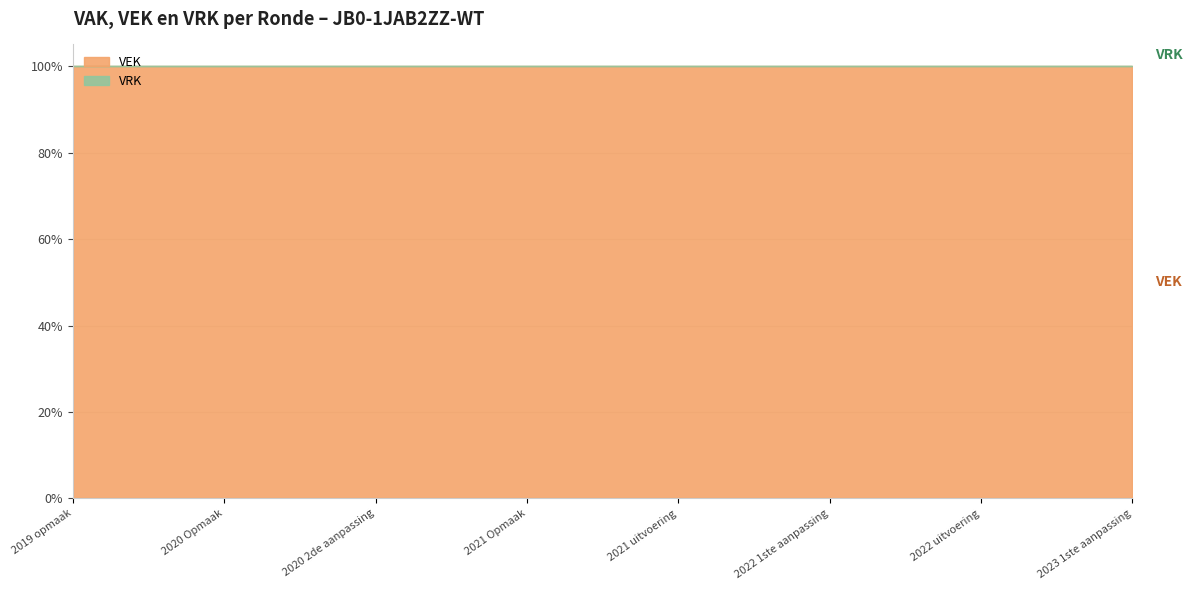

True or false: VRK and VEK cross at least once.

False